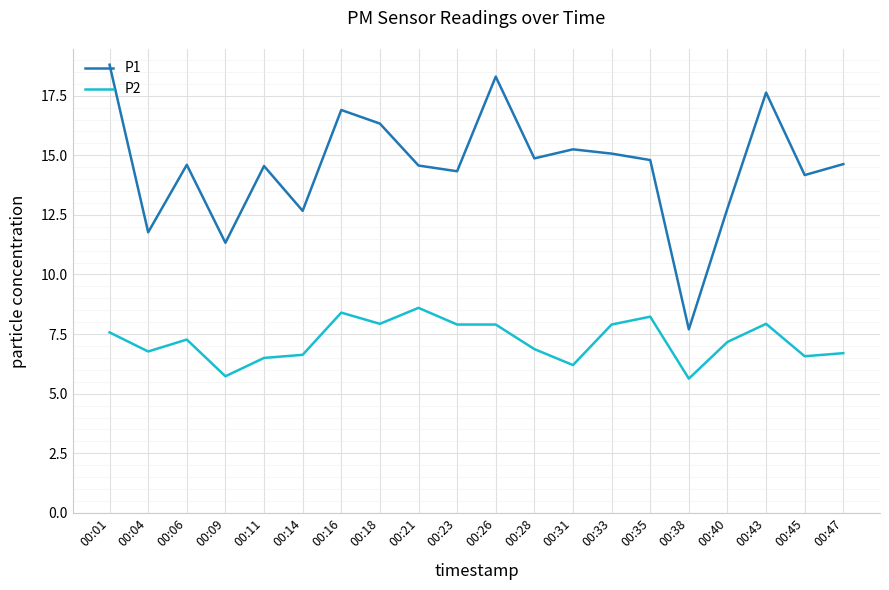

True or false: P1 has a value of 2.7 at 00:38.

False